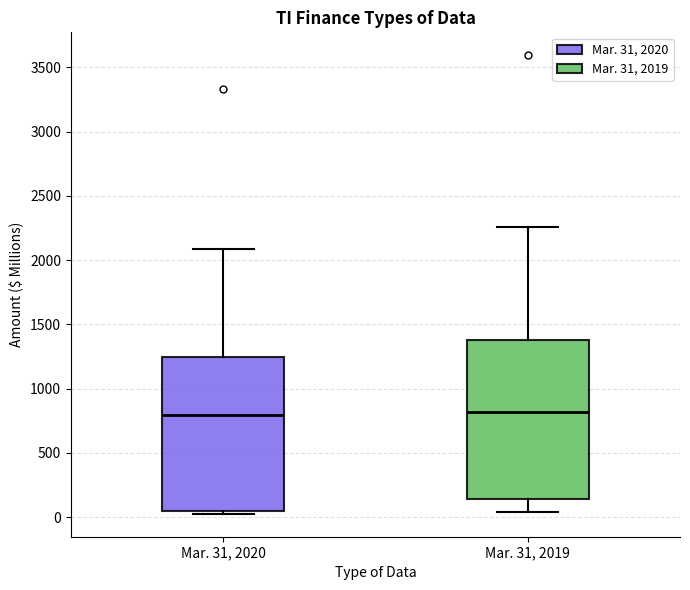

Reading left to right, read every box against the y-axis: the position of its median line, the range the box covers, and the ends of its whiskers. The values are not printed on the chart, so give them approximately, as read against the axis.

Mar. 31, 2020: median 800, box 50 to 1250, whiskers 50 (just below the box's lower edge) to 2100
Mar. 31, 2019: median 800, box 150 to 1400, whiskers 50 to 2250